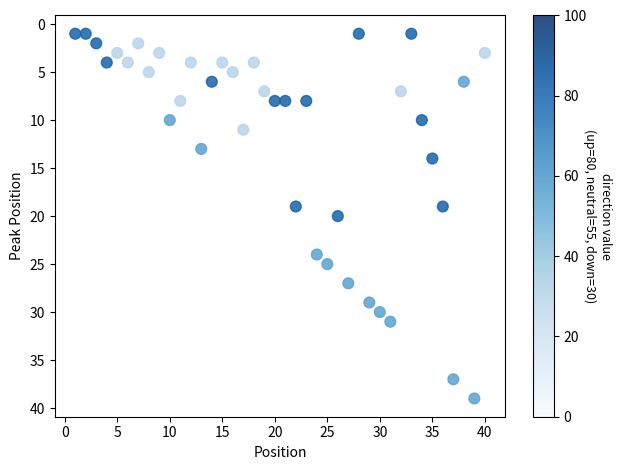

What is the range of X values (max minus min)?

39